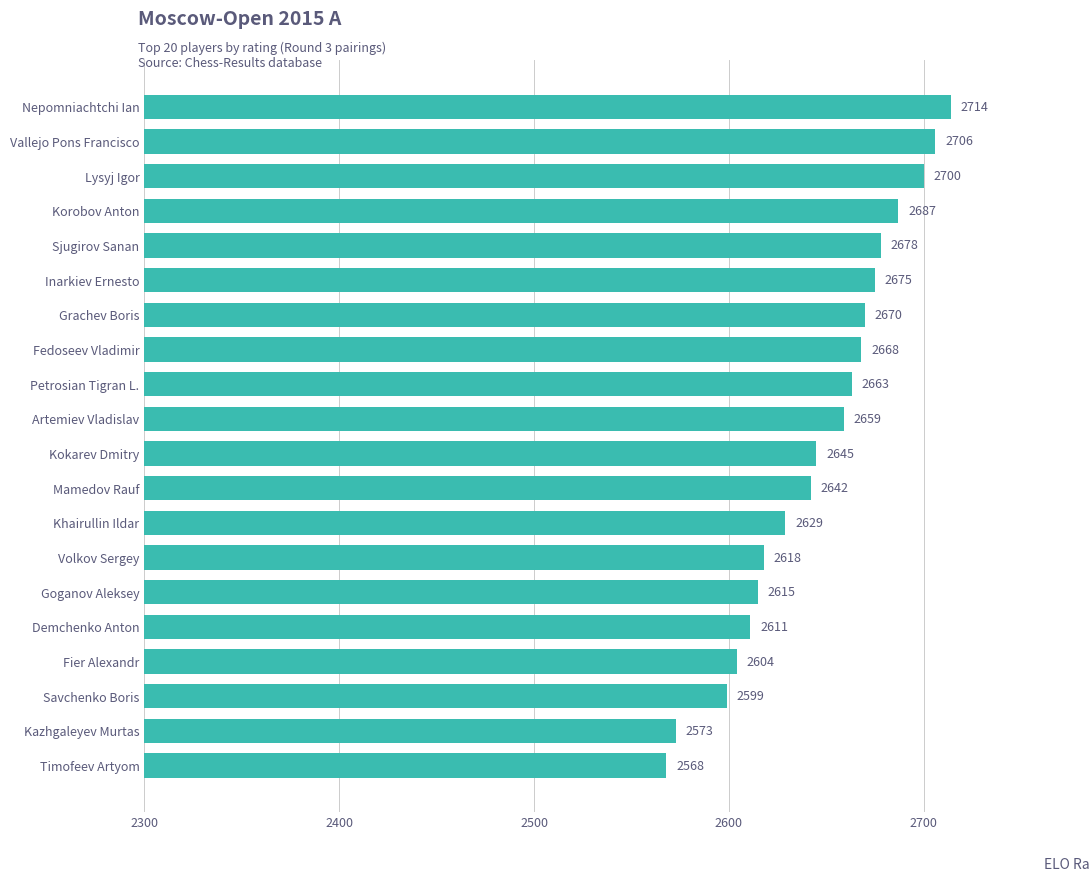

List the labels in order of value, largest first.

Nepomniachtchi Ian, Vallejo Pons Francisco, Lysyj Igor, Korobov Anton, Sjugirov Sanan, Inarkiev Ernesto, Grachev Boris, Fedoseev Vladimir, Petrosian Tigran L., Artemiev Vladislav, Kokarev Dmitry, Mamedov Rauf, Khairullin Ildar, Volkov Sergey, Goganov Aleksey, Demchenko Anton, Fier Alexandr, Savchenko Boris, Kazhgaleyev Murtas, Timofeev Artyom